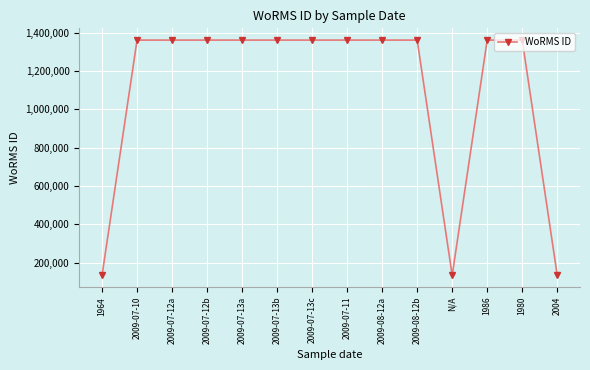

What is the difference between the maximum and minimum values?

1226643